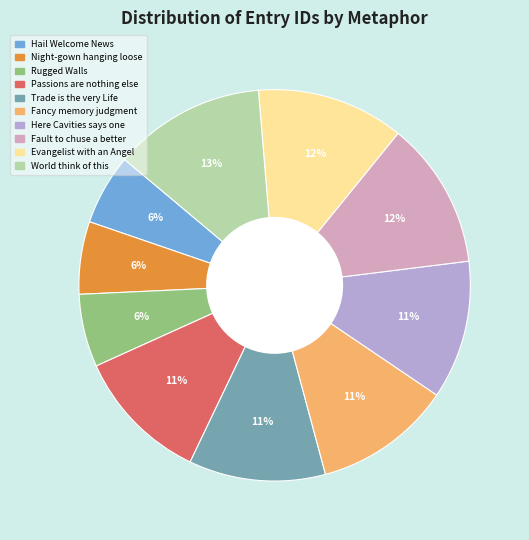

To the nearest percent, what is the difference between the largest and smallest slice percentages?

7%